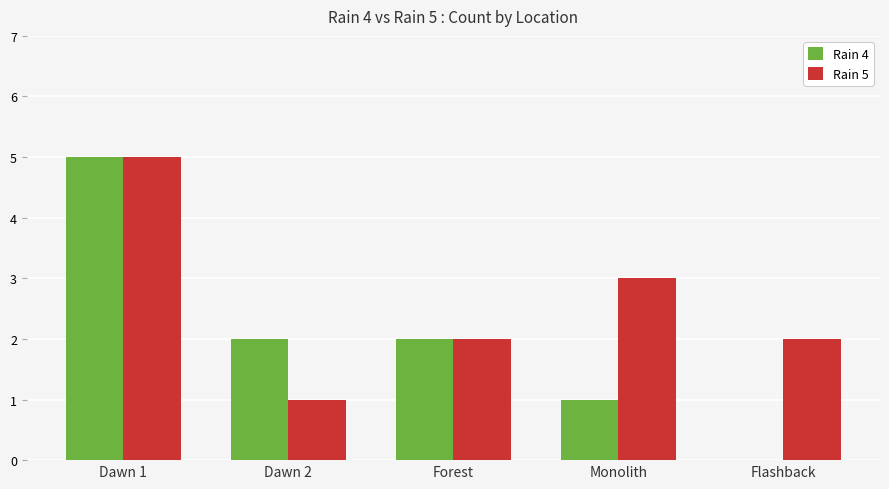

What is the sum of all Rain 4 values?

10